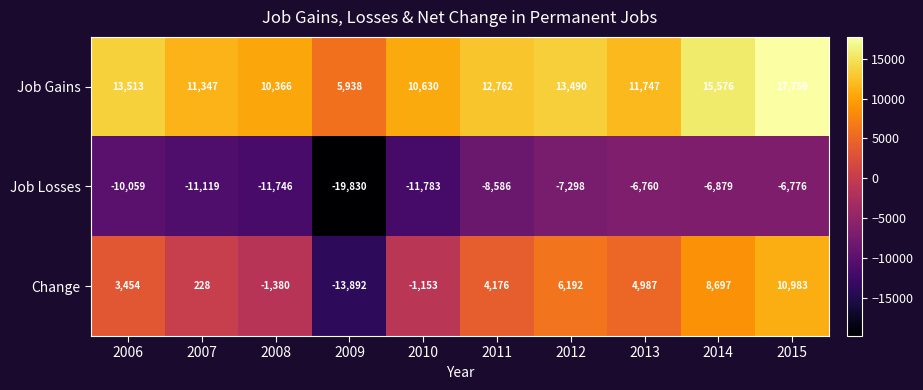

What is the sum of the Job Losses values at 2010 and 2008?

-23529